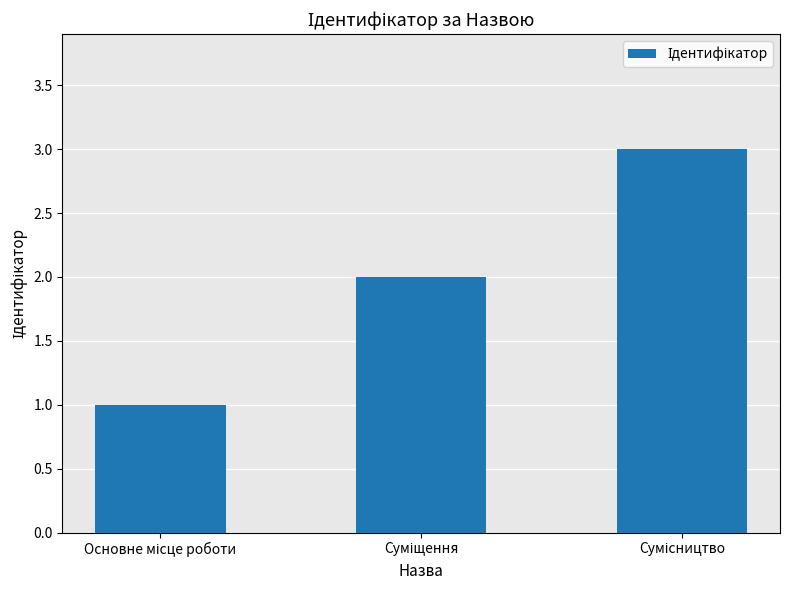

How many data points are less than 2?

1